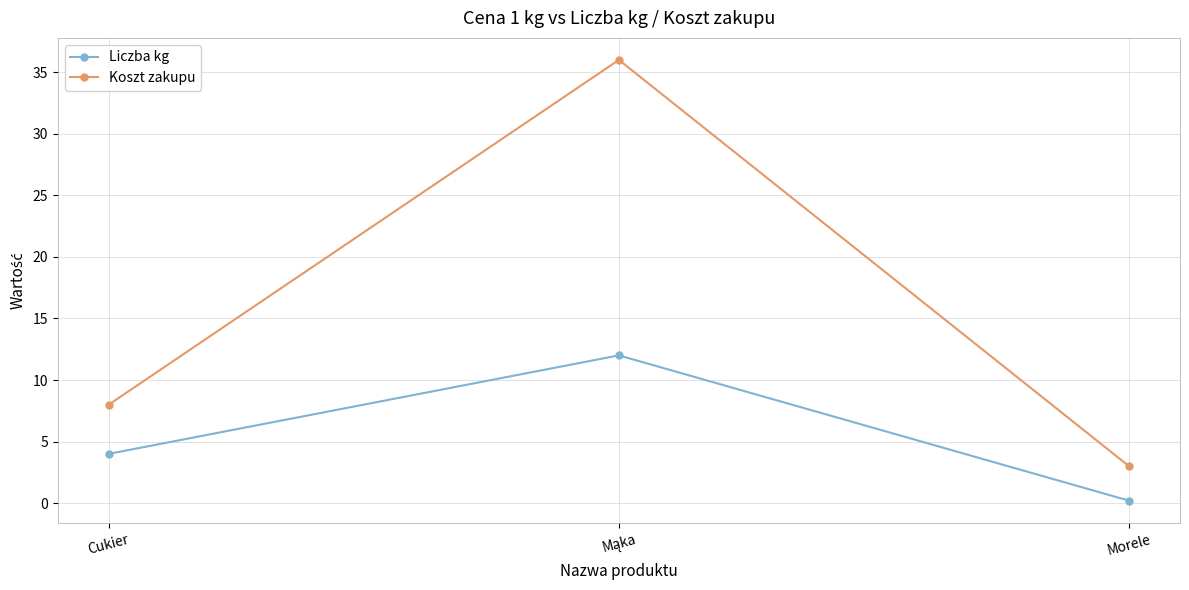

The Koszt zakupu series shows 5.5 at Cukier. True or false?

False